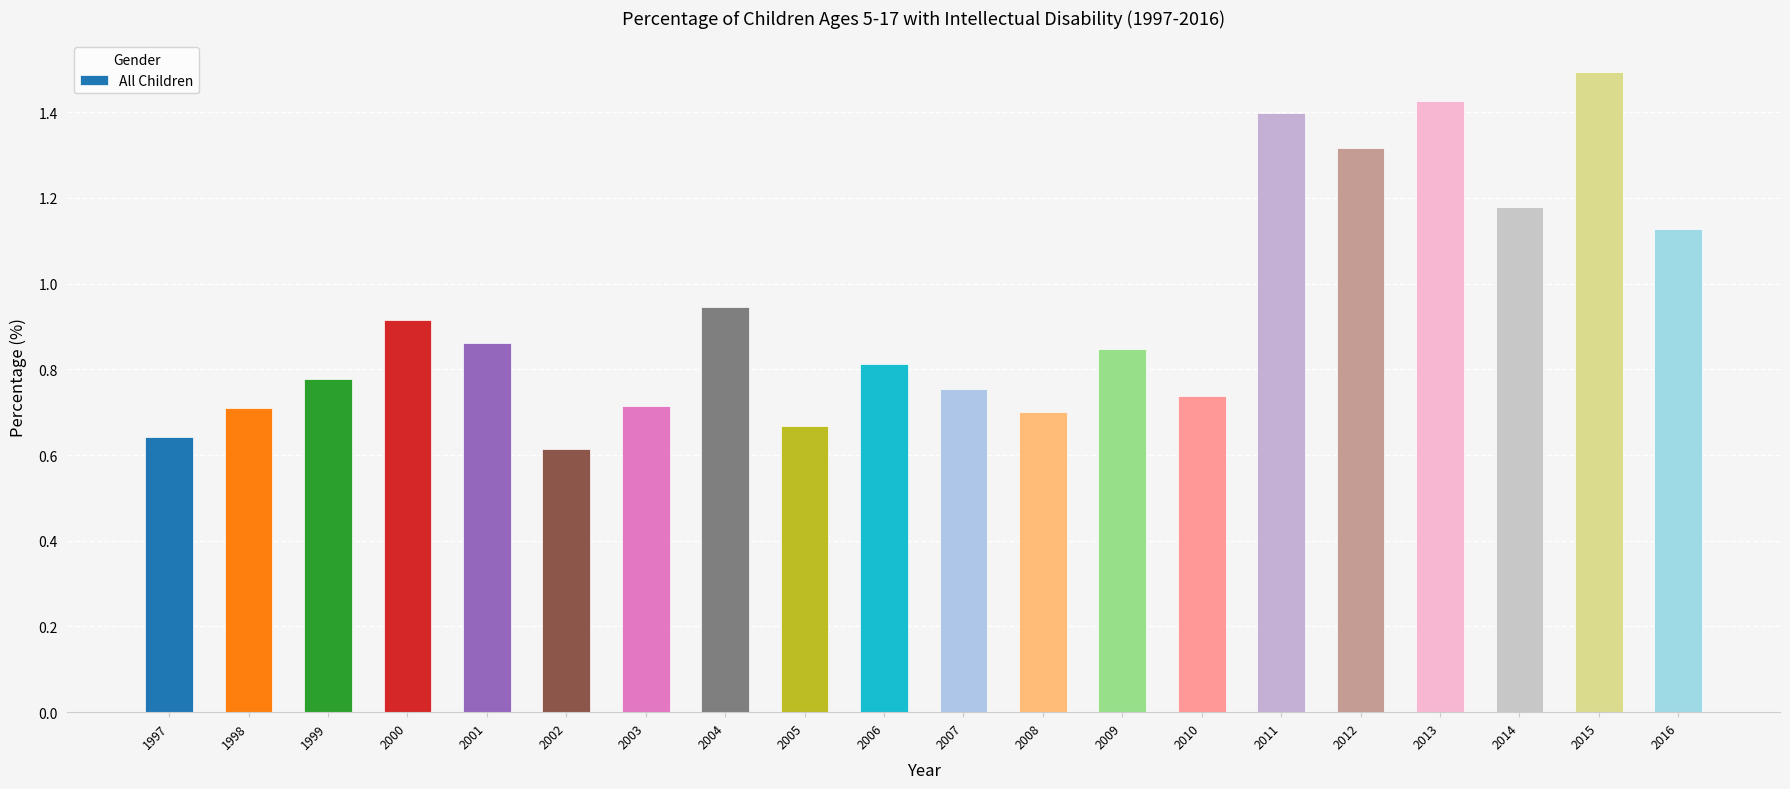

Is it true that the value at 2013 is 1.4?

True